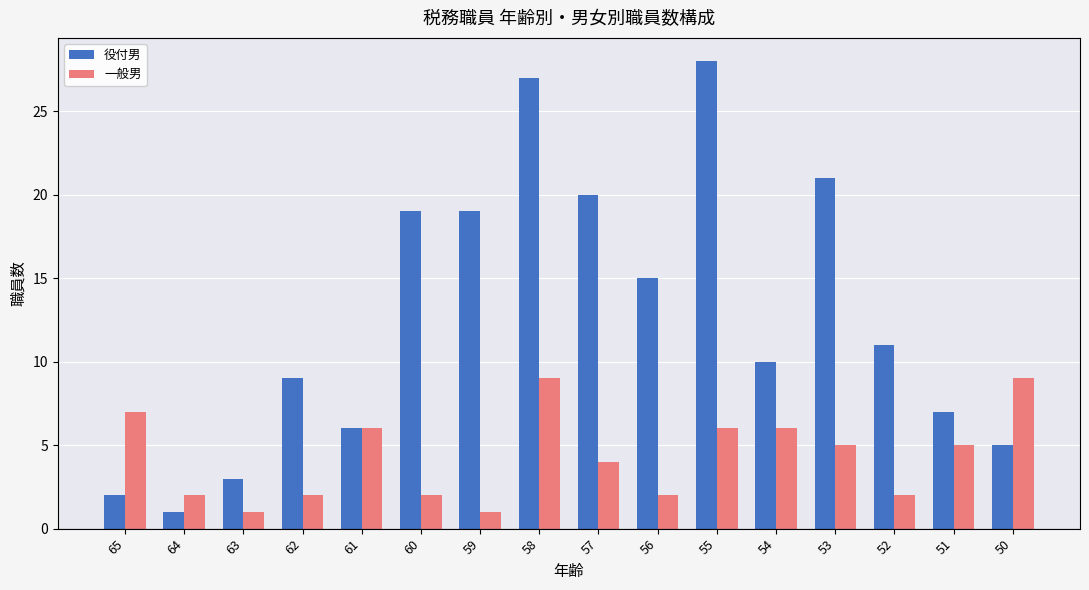

Rank the series by their average value, from lowest to highest.

一般男, 役付男